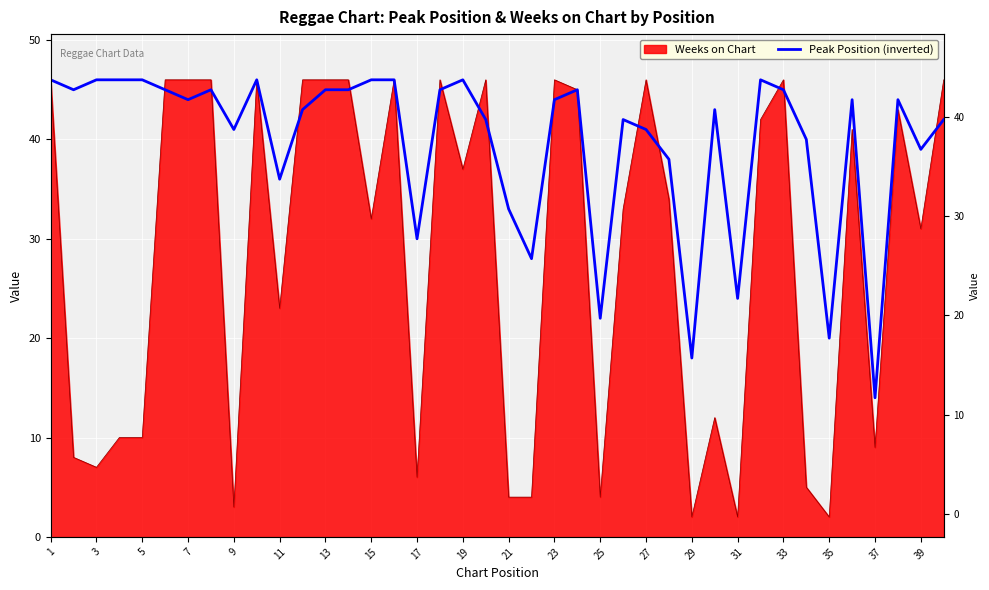

Where is the first local minimum?

3